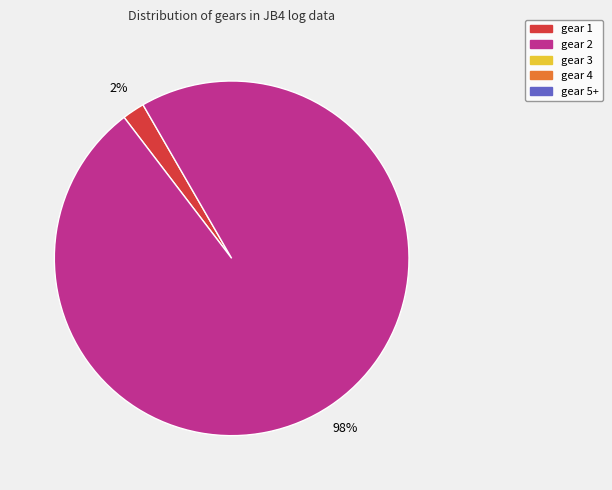

Is there a majority slice in this chart?

Yes